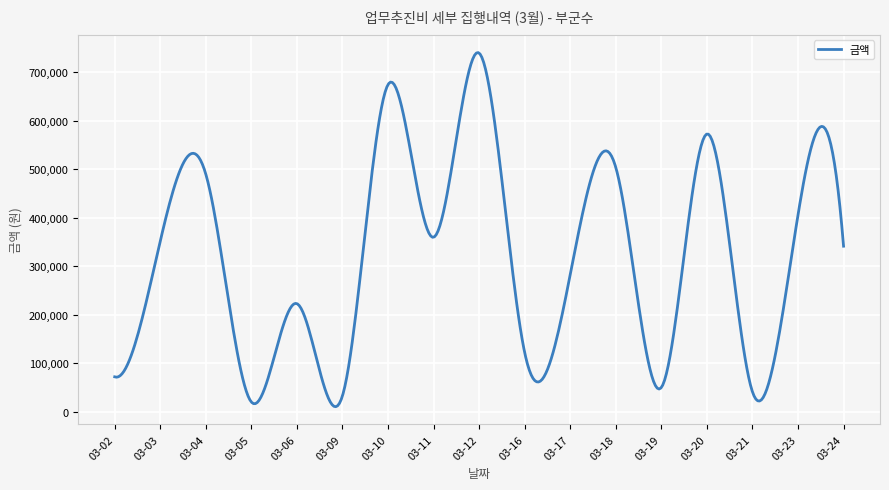

What is the smallest value displayed?

10346.7